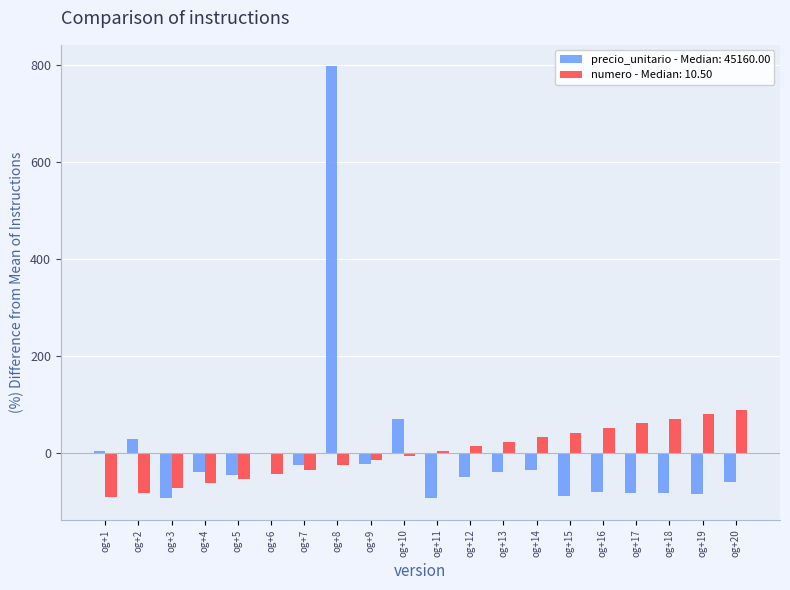

How many values in the precio_unitario - Median: 45160.00 series exceed -38?

9